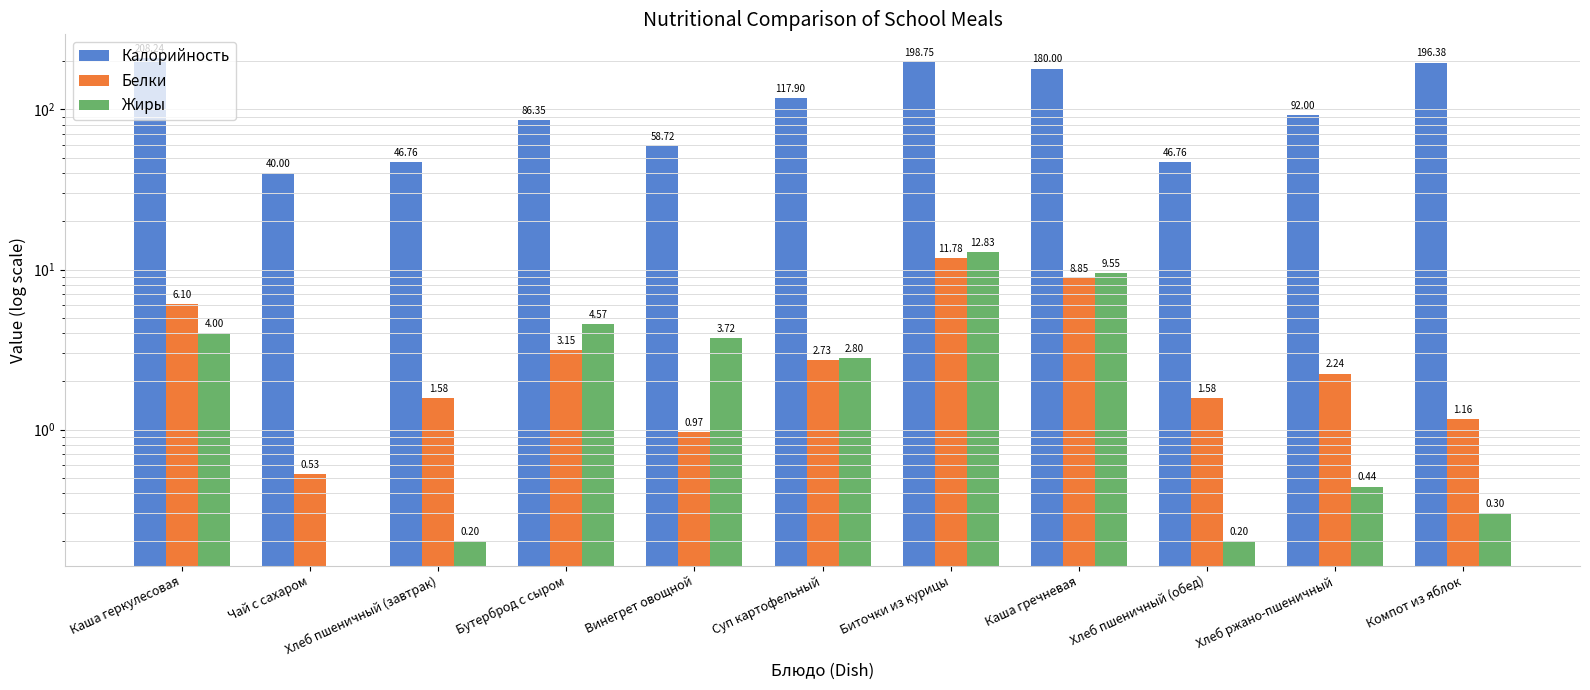

Between Суп картофельный and Каша гречневая, which is larger?

Каша гречневая